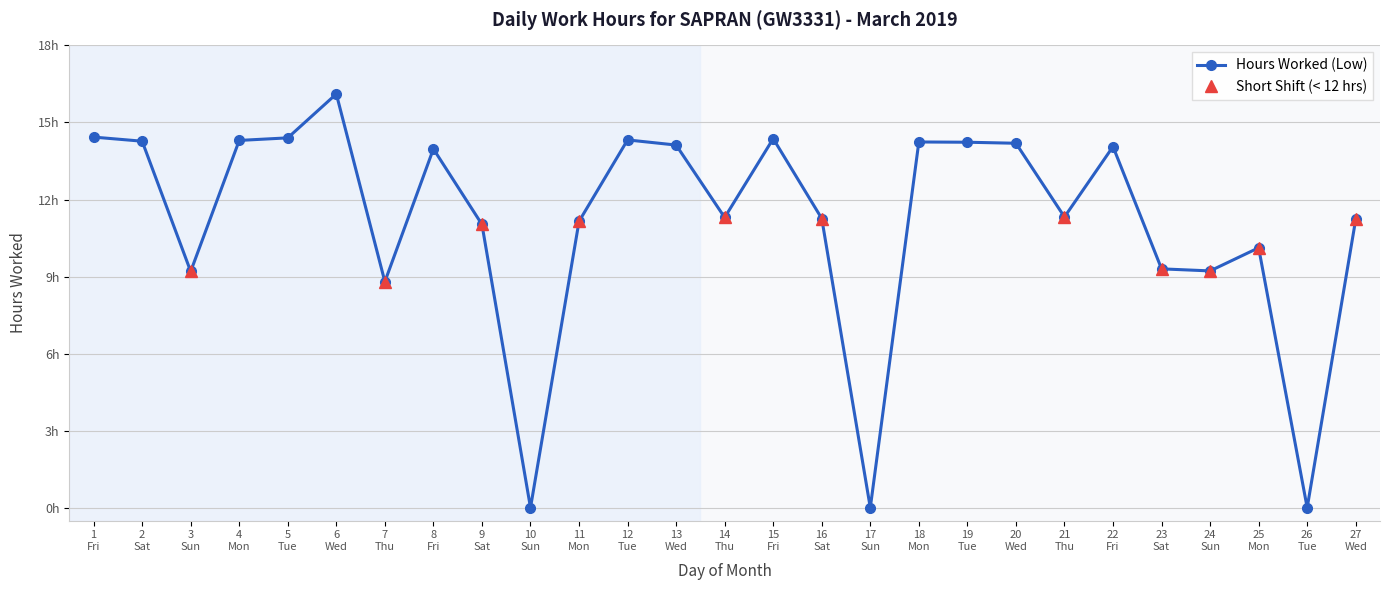

How many lines are shown in the chart?

2